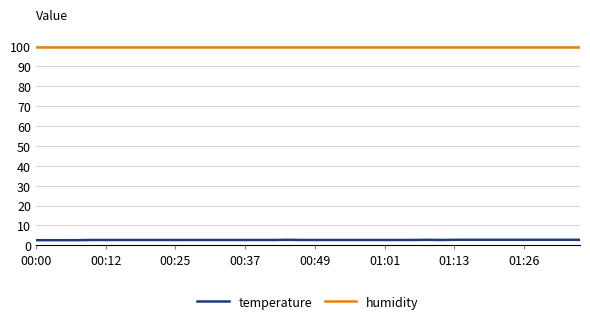

What is the lowest value of the humidity series?

99.9